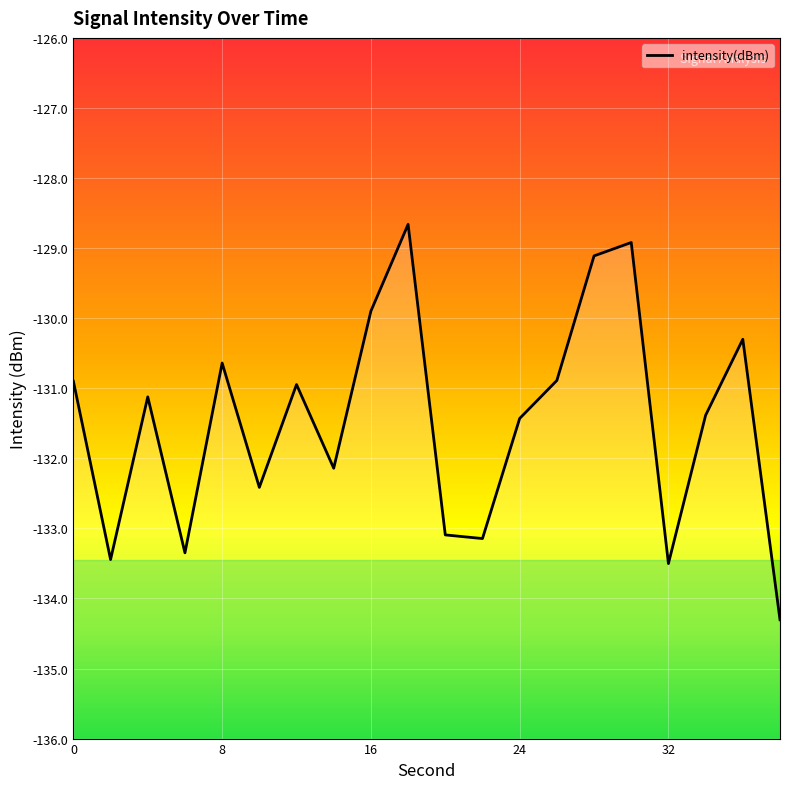

The value at 28 is -129.1. True or false?

True